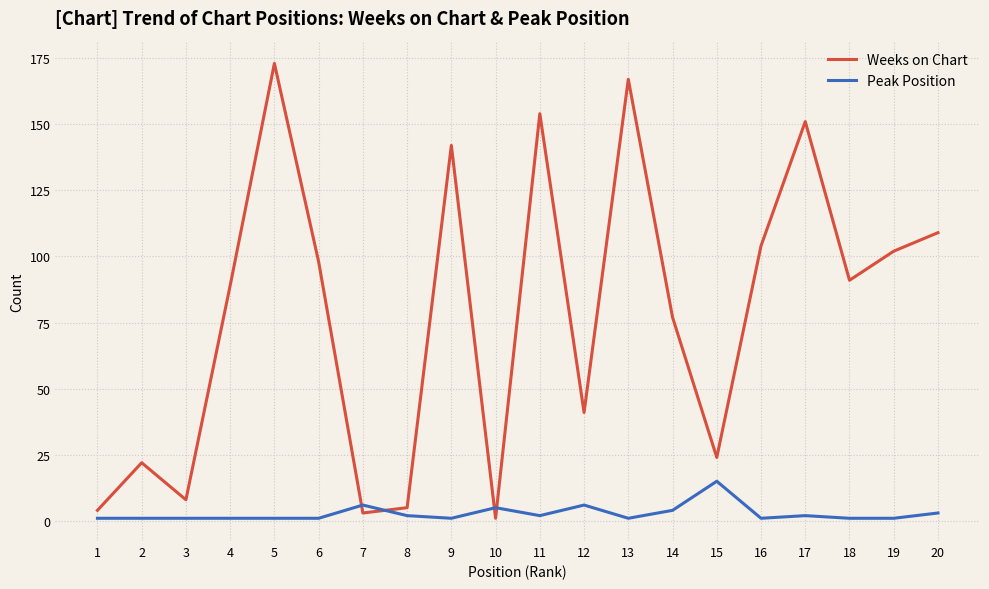

What is the difference between the maximum and minimum values in the Weeks on Chart series?

172